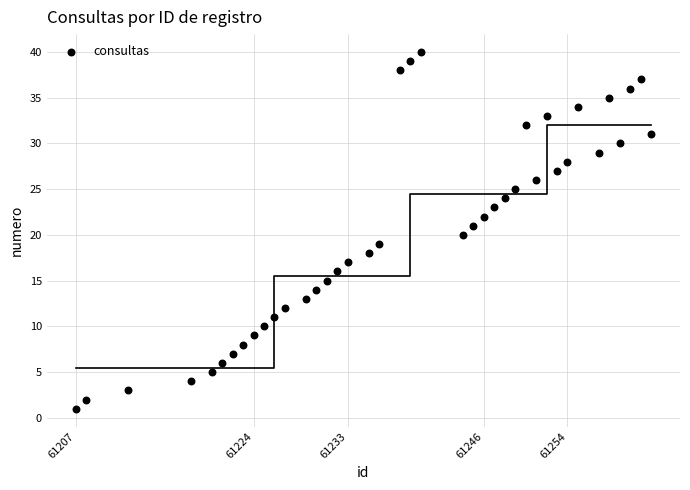

What is the range of X values (max minus min)?

55